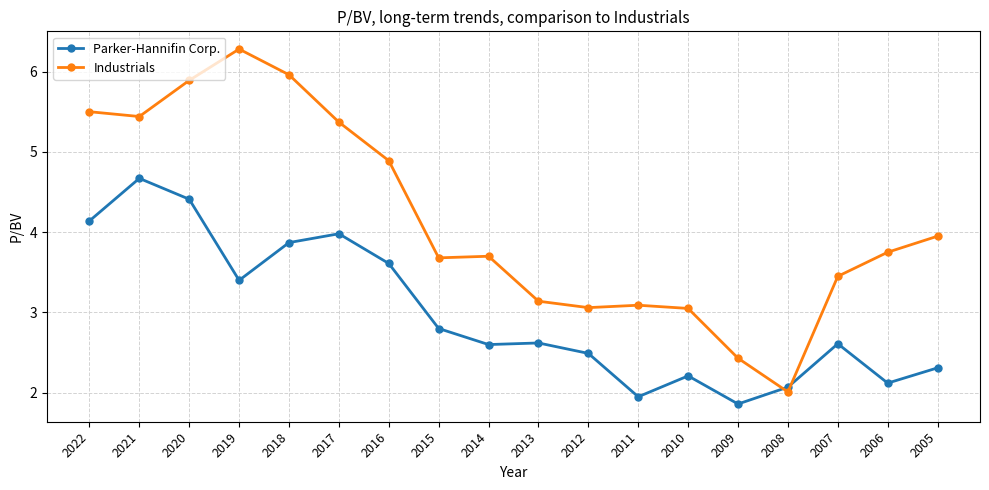

Which series ends up on top after the final intersection of Parker-Hannifin Corp. and Industrials?

Industrials